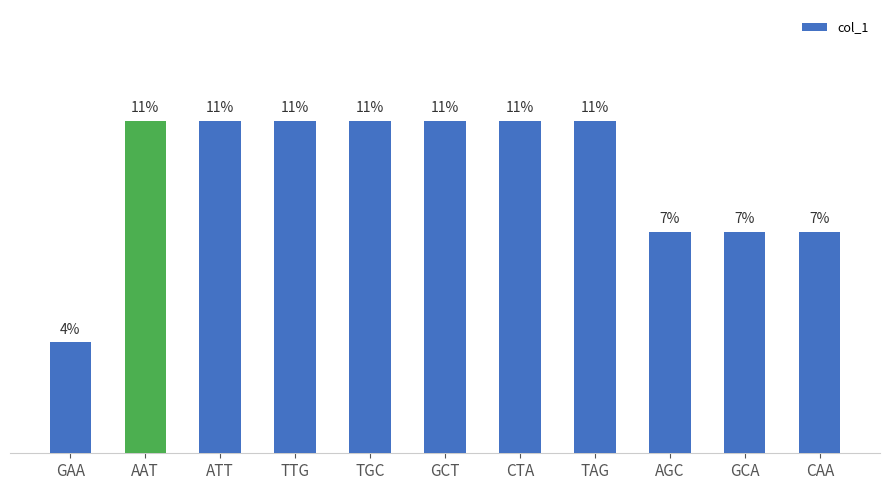

Does the chart contain any negative values?

No